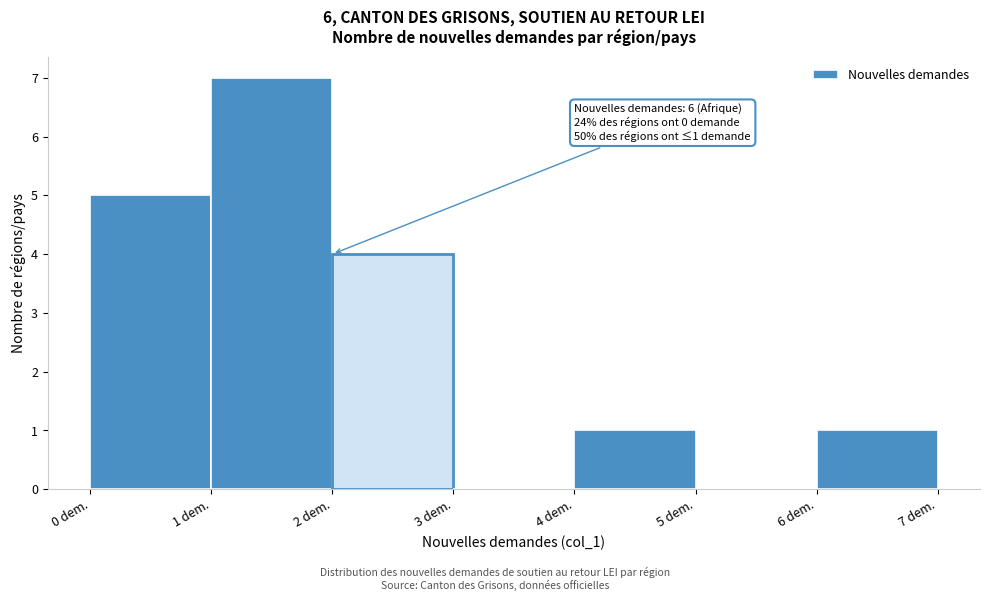

Which range on the x-axis has the tallest bar?

1 to 2